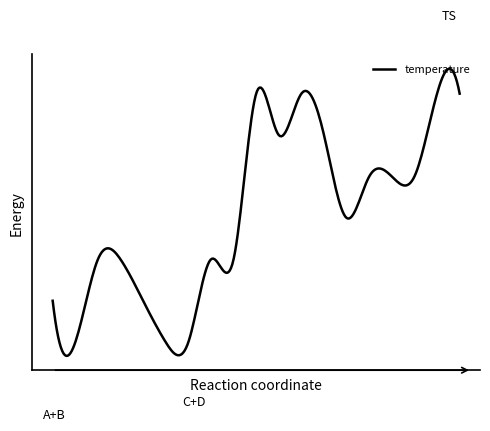

What is the value of the 15th point from the left?

-6.4